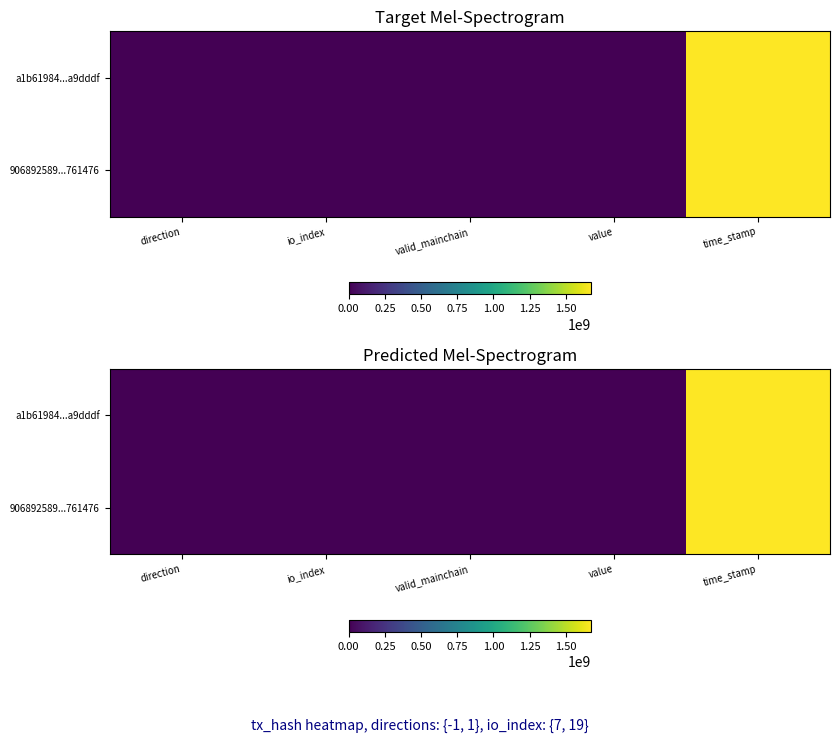

What is the smallest value displayed?

-1.0